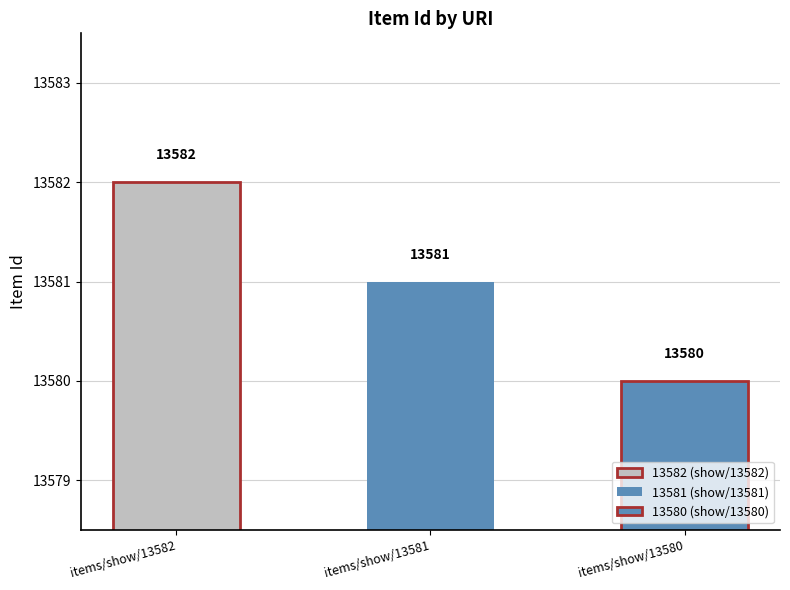

What is the value of the 2nd bar from the left?

13581